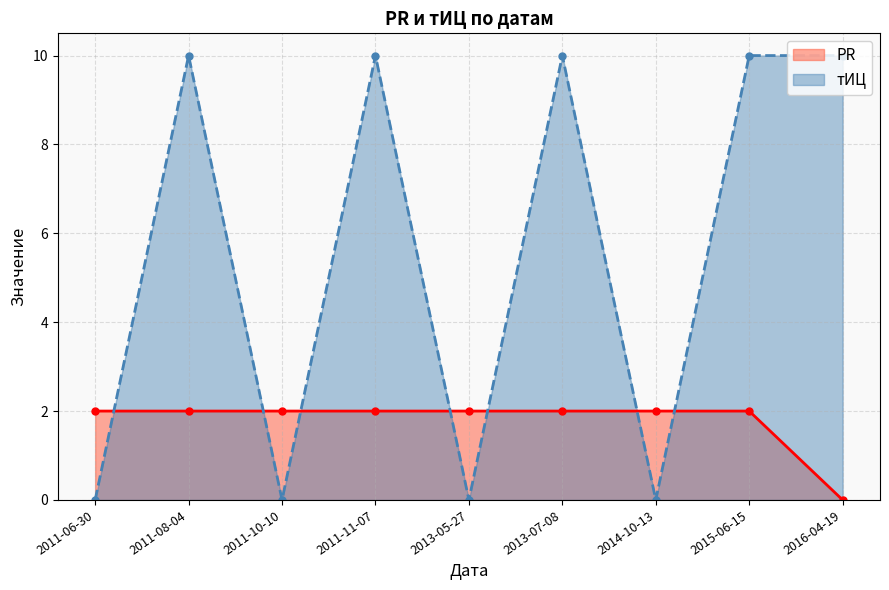

What is the total value across all series at 2016-04-19?

10